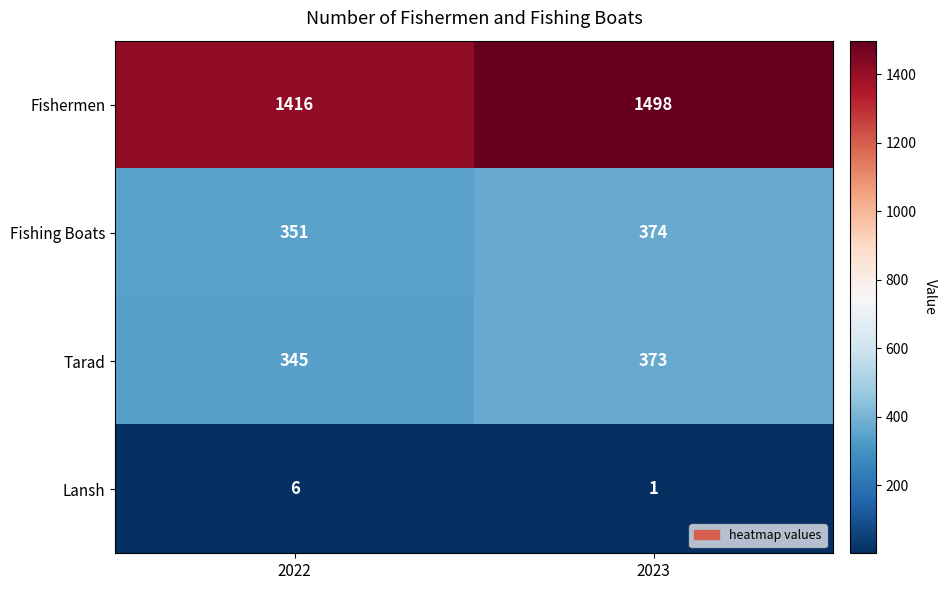

How many series are shown in this chart?

4